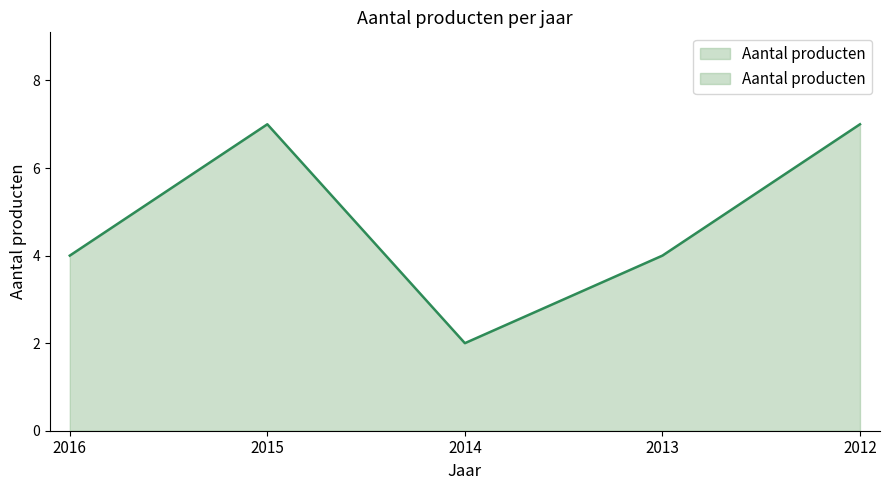

Where is the data nearest to the value 4?

2016